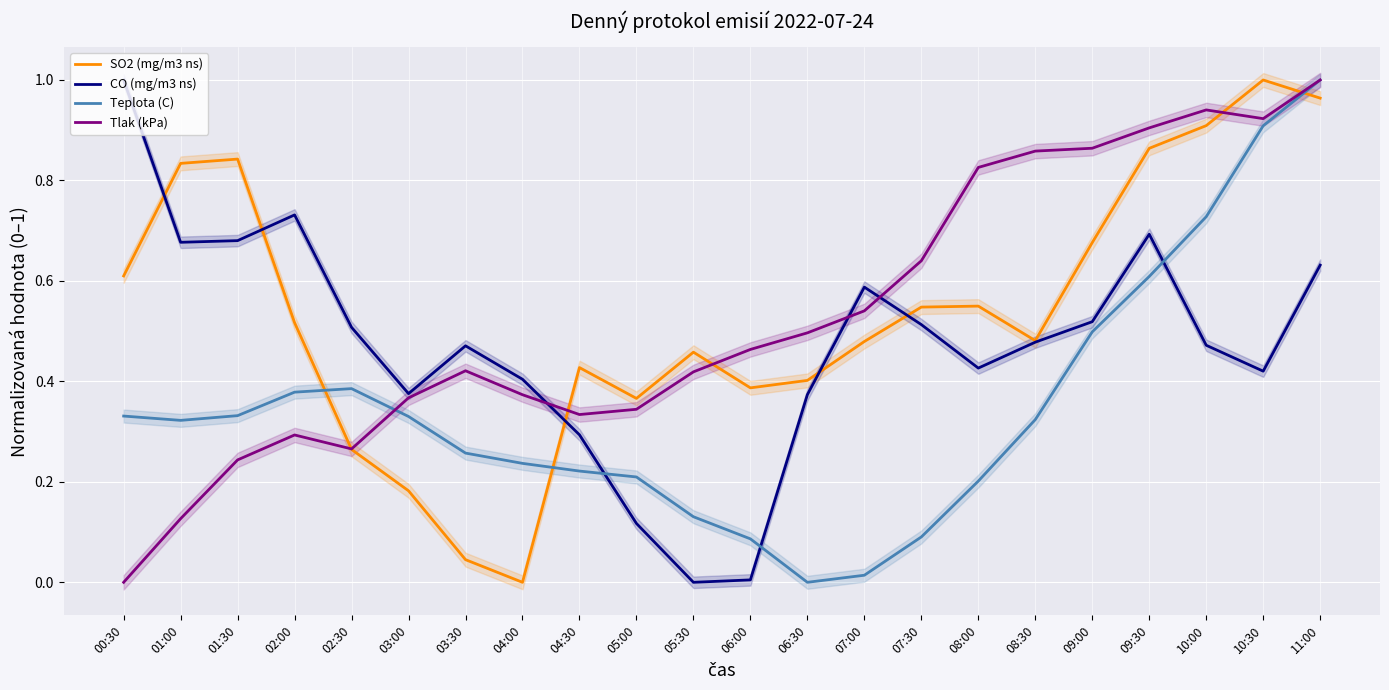

Rank the series by their maximum value, from lowest to highest.

SO2 (mg/m3 ns), CO (mg/m3 ns), Teplota (C), Tlak (kPa)